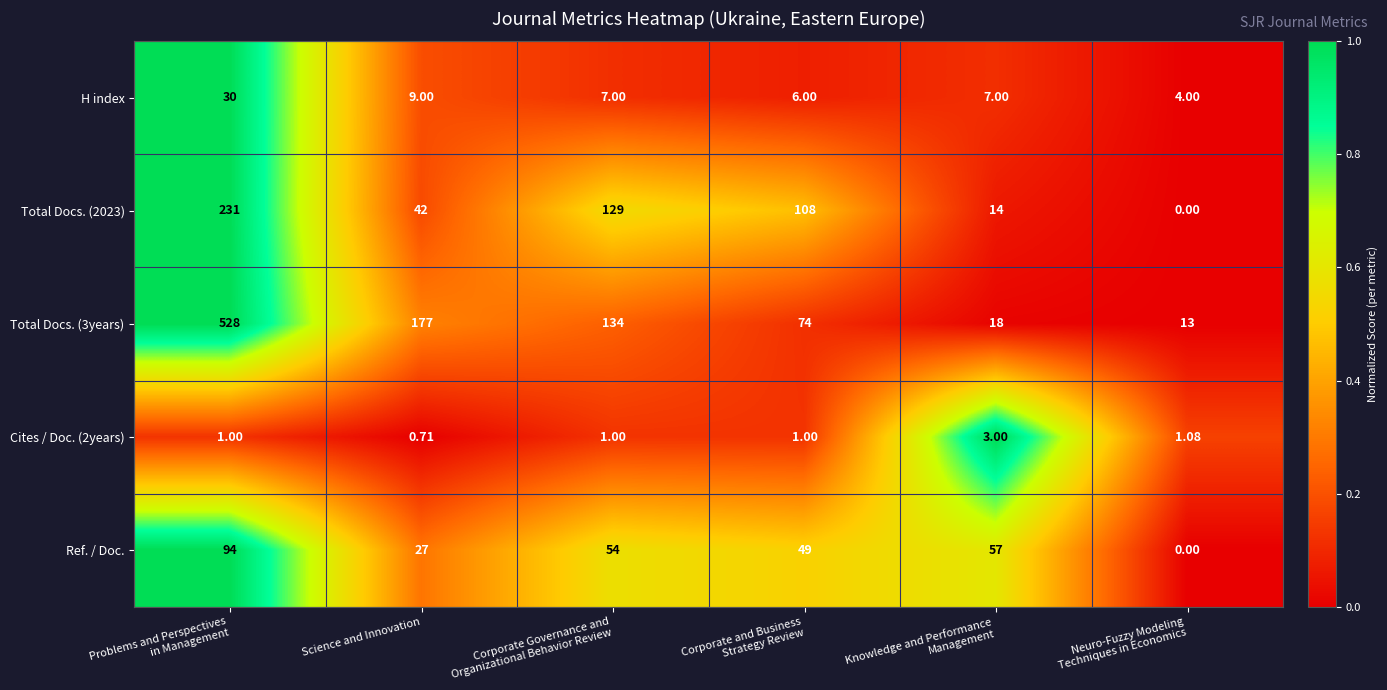

At which category does the chart reach its minimum across all series?

Neuro-Fuzzy Modeling
Techniques in Economics